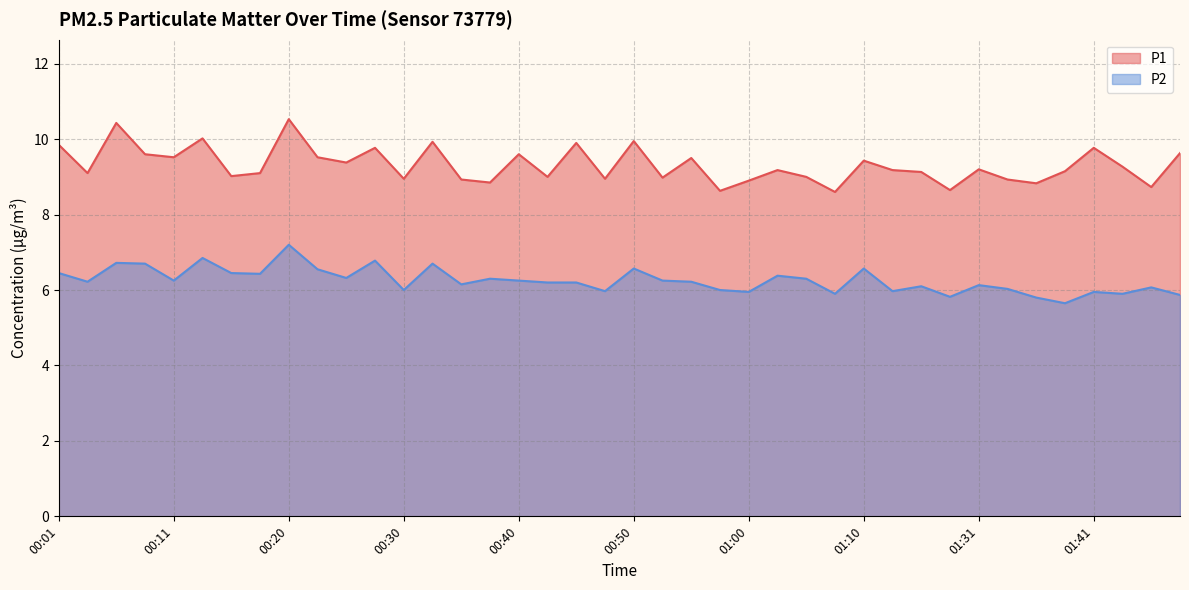

At which category is the sum across all series the highest?

00:20